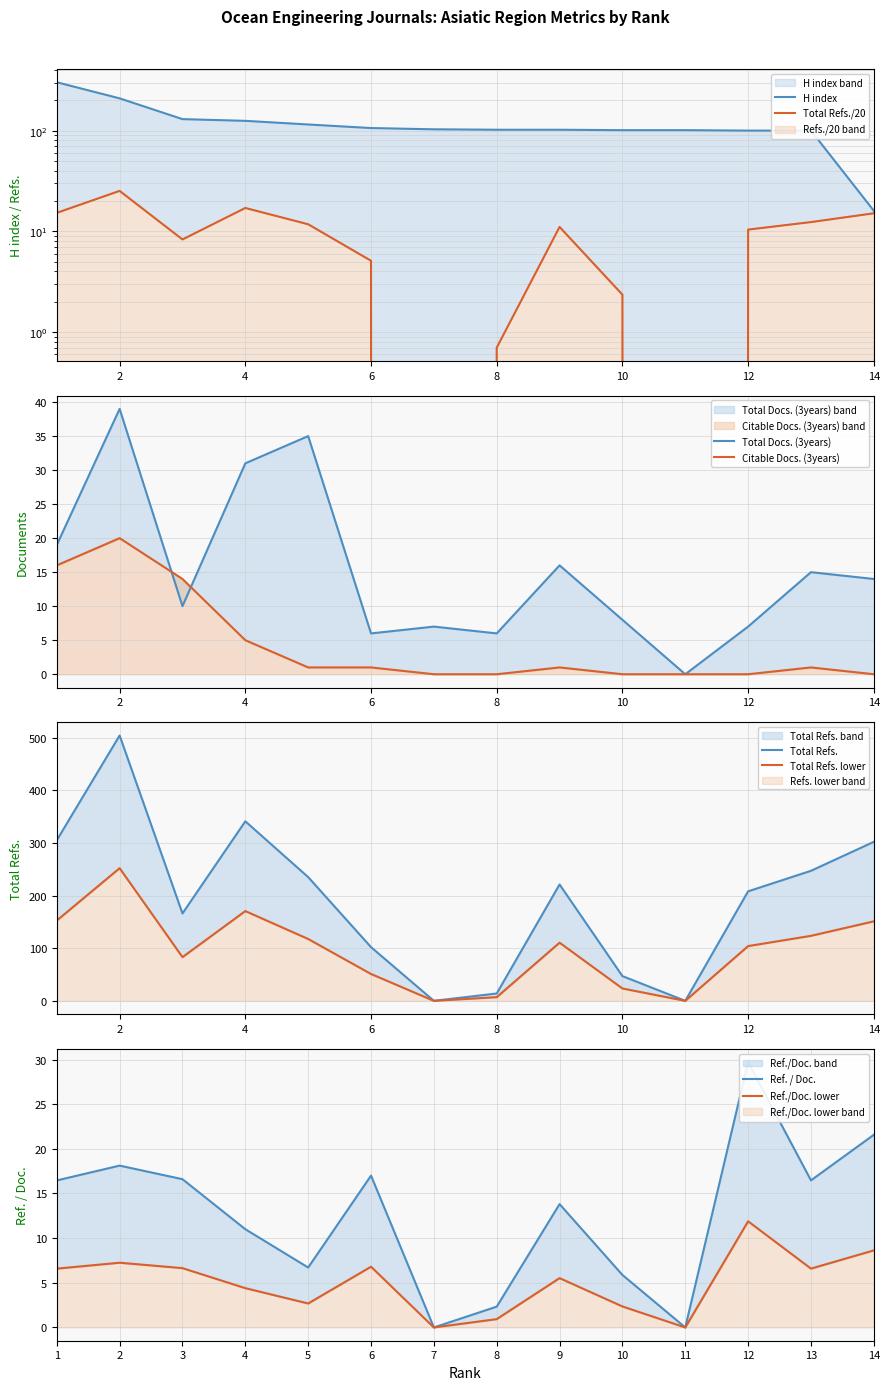

Where is the first local minimum for Total Refs.?

3